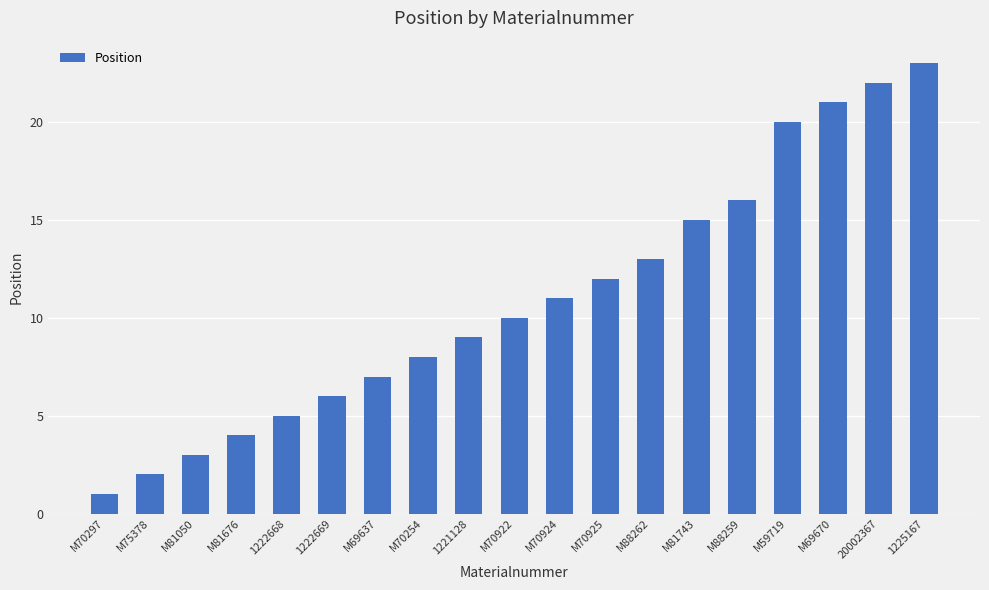

Which category has the lowest value across all series?

M70297